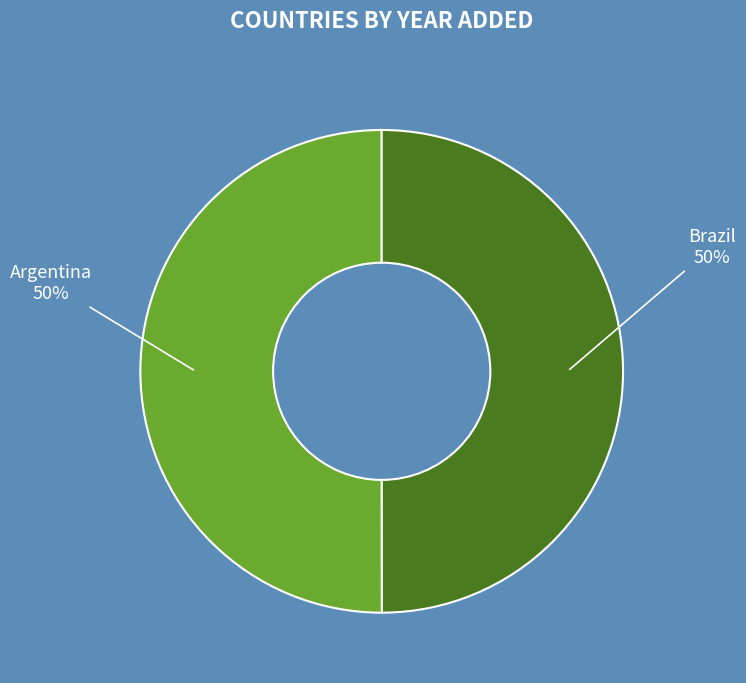

The Argentina slice represents 39% of the pie. True or false?

False